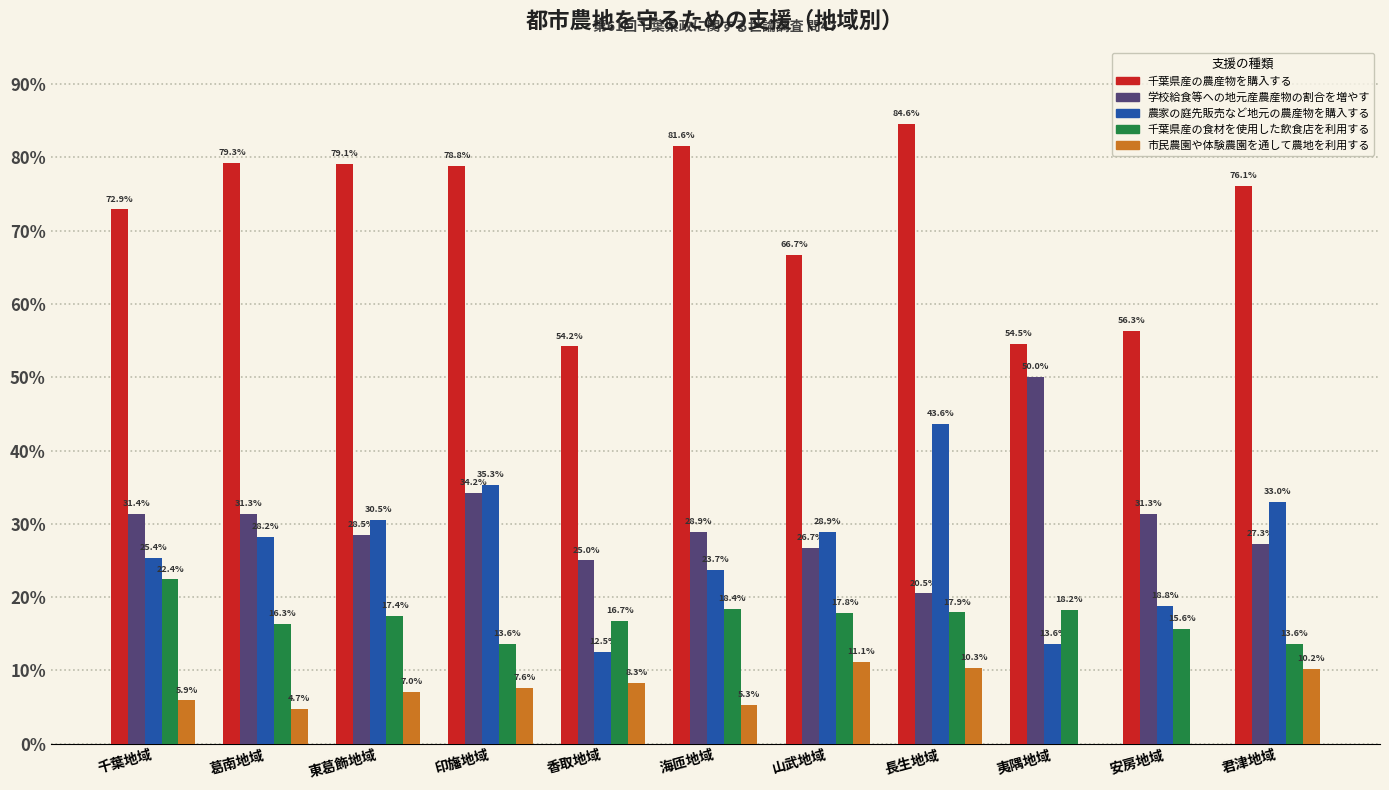

Reading right to left, list all the values displayed in this chart.

千葉県産の農産物を購入する: 君津地域=76.1	安房地域=56.3	夷隅地域=54.5	長生地域=84.6	山武地域=66.7	海匝地域=81.6	香取地域=54.2	印旛地域=78.8	東葛飾地域=79.1	葛南地域=79.3	千葉地域=72.9
学校給食等への地元産農産物の割合を増やす: 君津地域=27.3	安房地域=31.3	夷隅地域=50.0	長生地域=20.5	山武地域=26.7	海匝地域=28.9	香取地域=25.0	印旛地域=34.2	東葛飾地域=28.5	葛南地域=31.3	千葉地域=31.4
農家の庭先販売など地元の農産物を購入する: 君津地域=33.0	安房地域=18.8	夷隅地域=13.6	長生地域=43.6	山武地域=28.9	海匝地域=23.7	香取地域=12.5	印旛地域=35.3	東葛飾地域=30.5	葛南地域=28.2	千葉地域=25.4
千葉県産の食材を使用した飲食店を利用する: 君津地域=13.6	安房地域=15.6	夷隅地域=18.2	長生地域=17.9	山武地域=17.8	海匝地域=18.4	香取地域=16.7	印旛地域=13.6	東葛飾地域=17.4	葛南地域=16.3	千葉地域=22.4
市民農園や体験農園を通して農地を利用する: 君津地域=10.2	安房地域=0.0	夷隅地域=0.0	長生地域=10.3	山武地域=11.1	海匝地域=5.3	香取地域=8.3	印旛地域=7.6	東葛飾地域=7.0	葛南地域=4.7	千葉地域=5.9